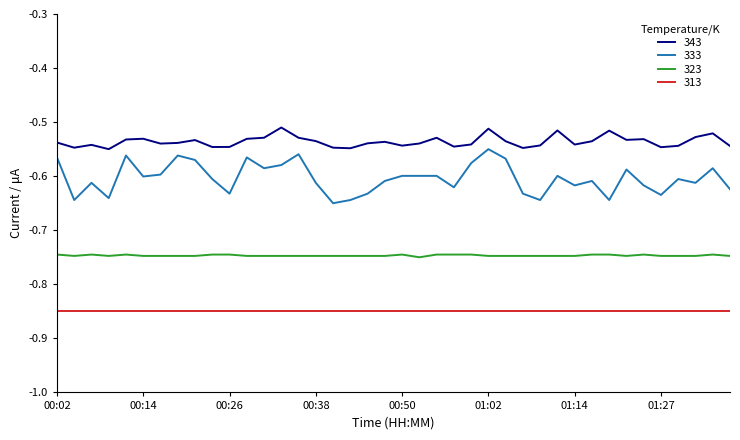

Which series has the widest spread of values?

333